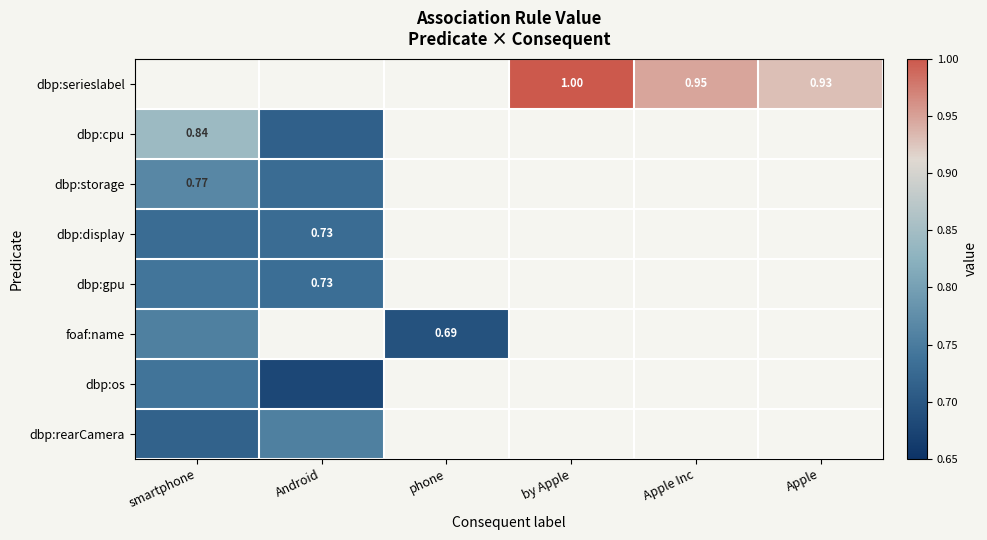

How many series are shown in this chart?

8